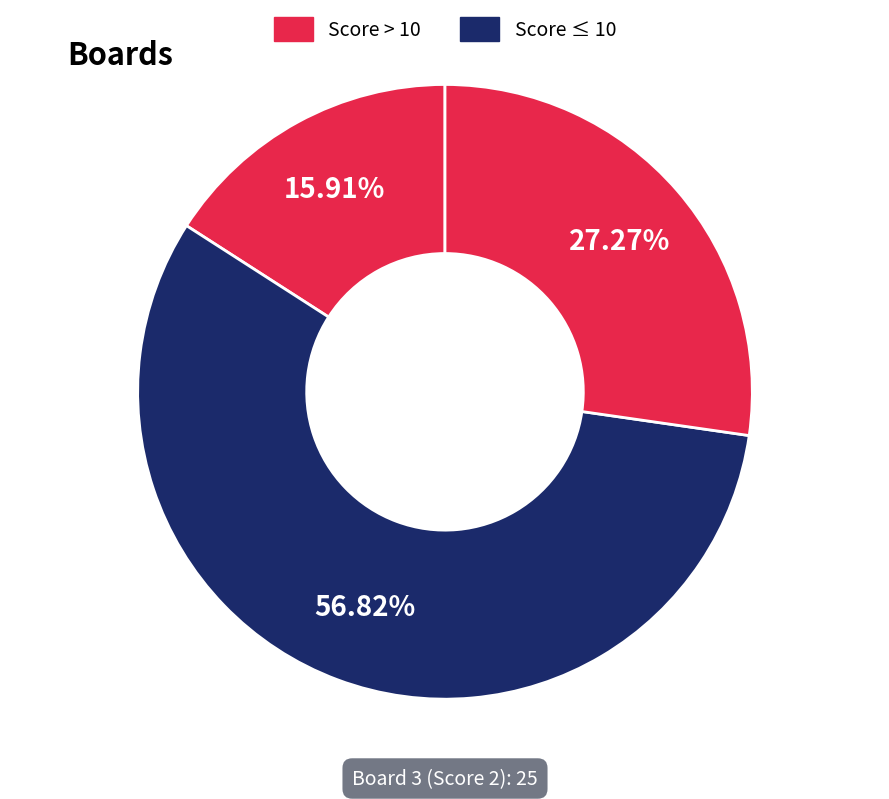

How many segments does this pie chart have?

3